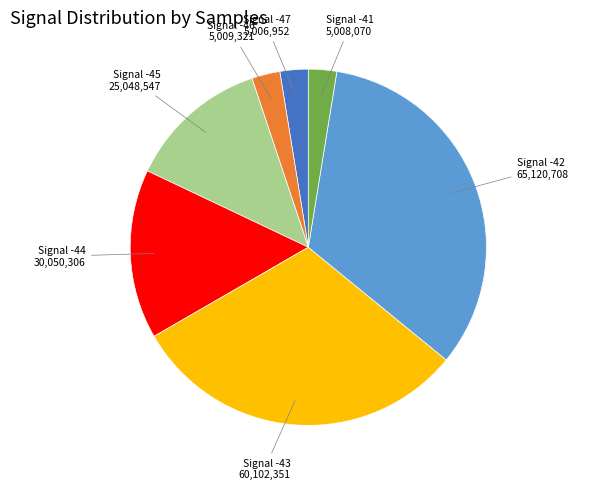

Which has a higher value, Signal -43 or Signal -41?

Signal -43